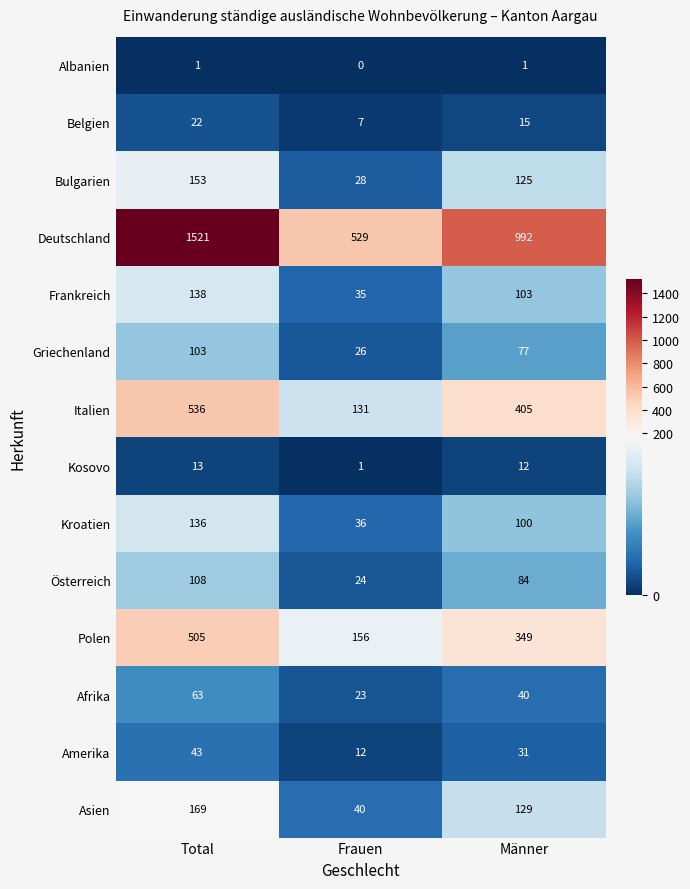

The Italien series shows 536 at Total. True or false?

True